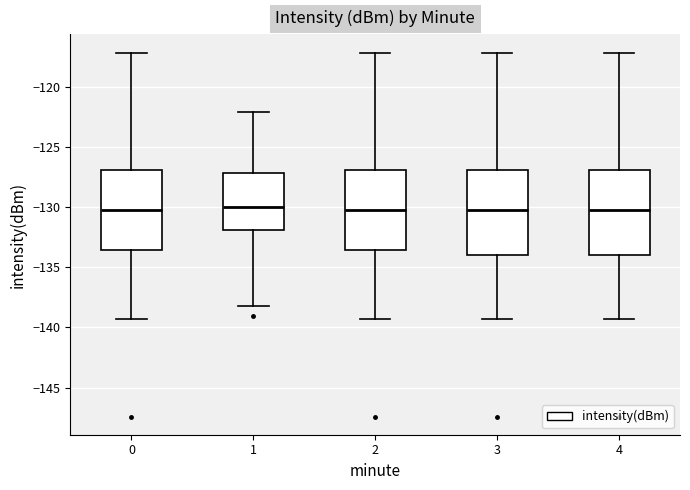

Reading left to right, transcribe this box plot: for each box, give where its median line is, the range the box spans, and where its two whiskers end, as read against the y-axis. The values are not printed on the chart, so give them approximately, as read against the axis.

0: median -130.5, box -133.5 to -127.0, whiskers -139.5 to -117.0
1: median -130.0, box -132.0 to -127.0, whiskers -138.0 to -122.0
2: median -130.5, box -133.5 to -127.0, whiskers -139.5 to -117.0
3: median -130.5, box -134.0 to -127.0, whiskers -139.5 to -117.0
4: median -130.5, box -134.0 to -127.0, whiskers -139.5 to -117.0